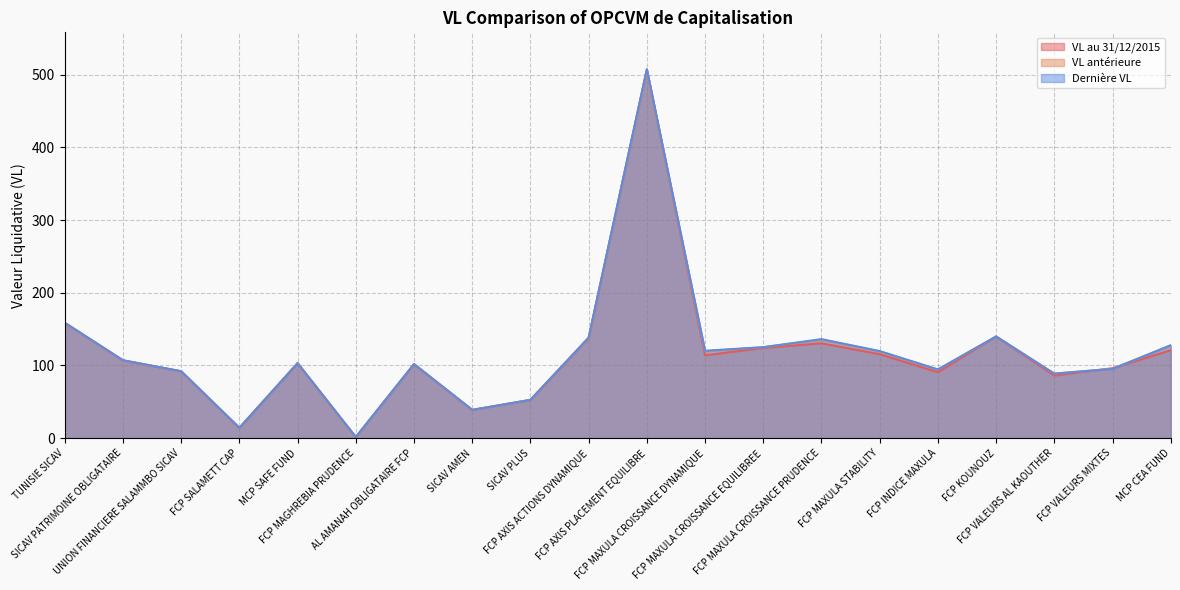

Does the chart have visible grid lines?

Yes